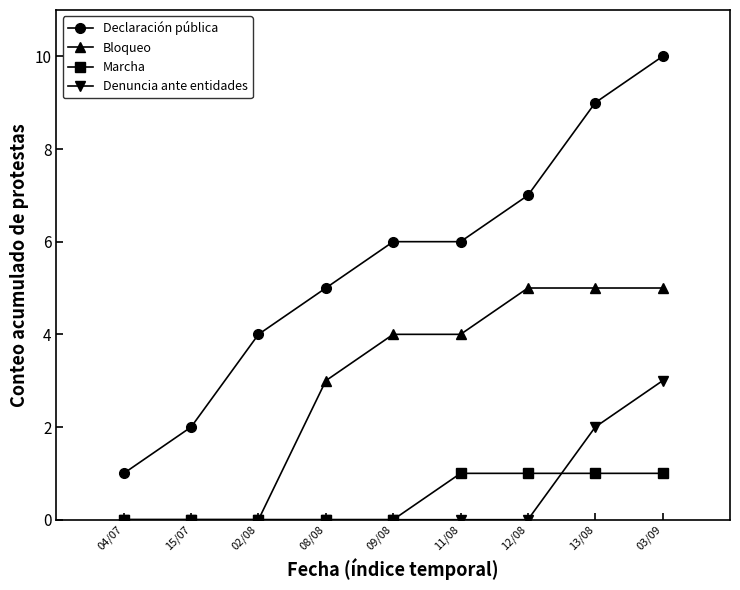

What is the sum of all Marcha values?

4